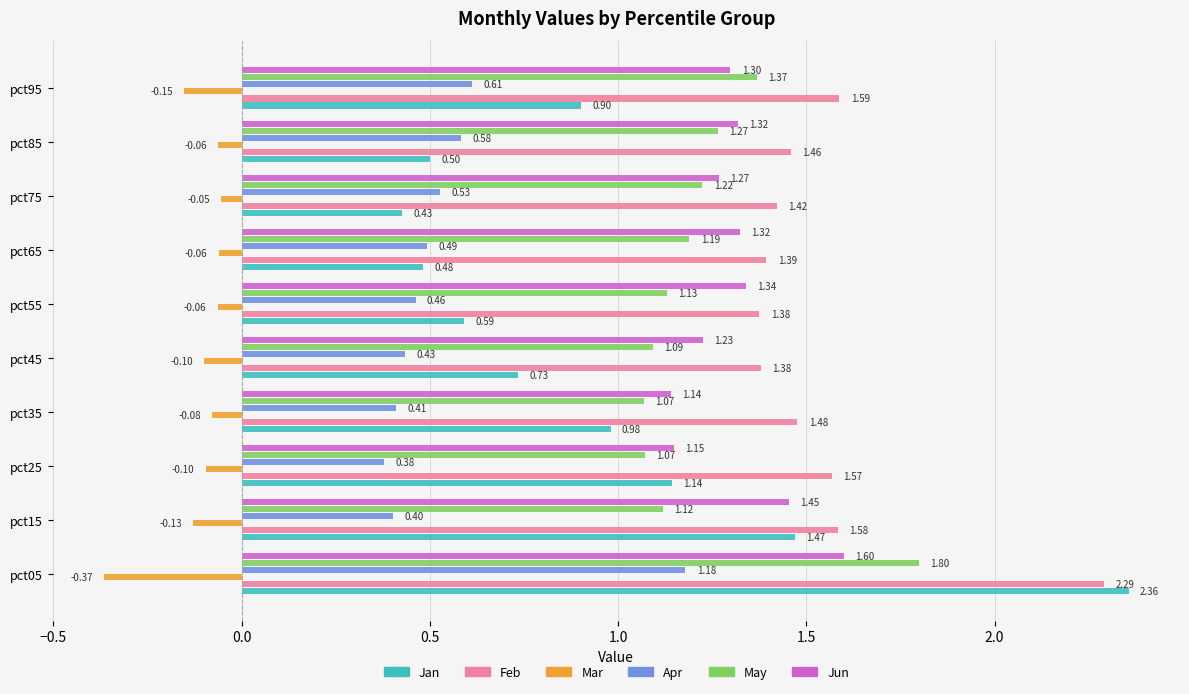

What is the highest value of the Feb series?

2.3